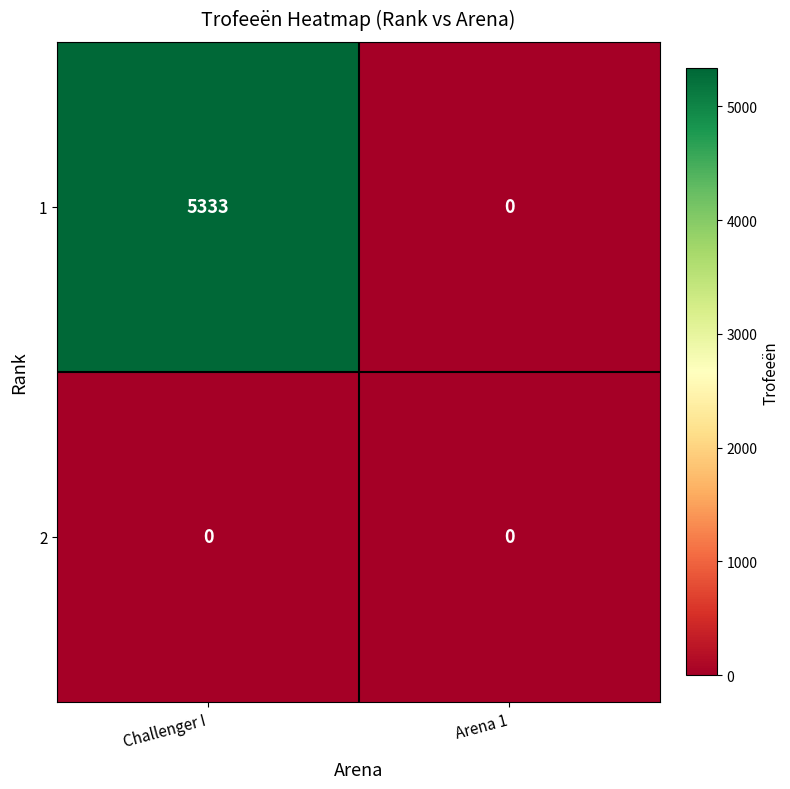

Where is 1 nearest to the value 2666?

Arena 1